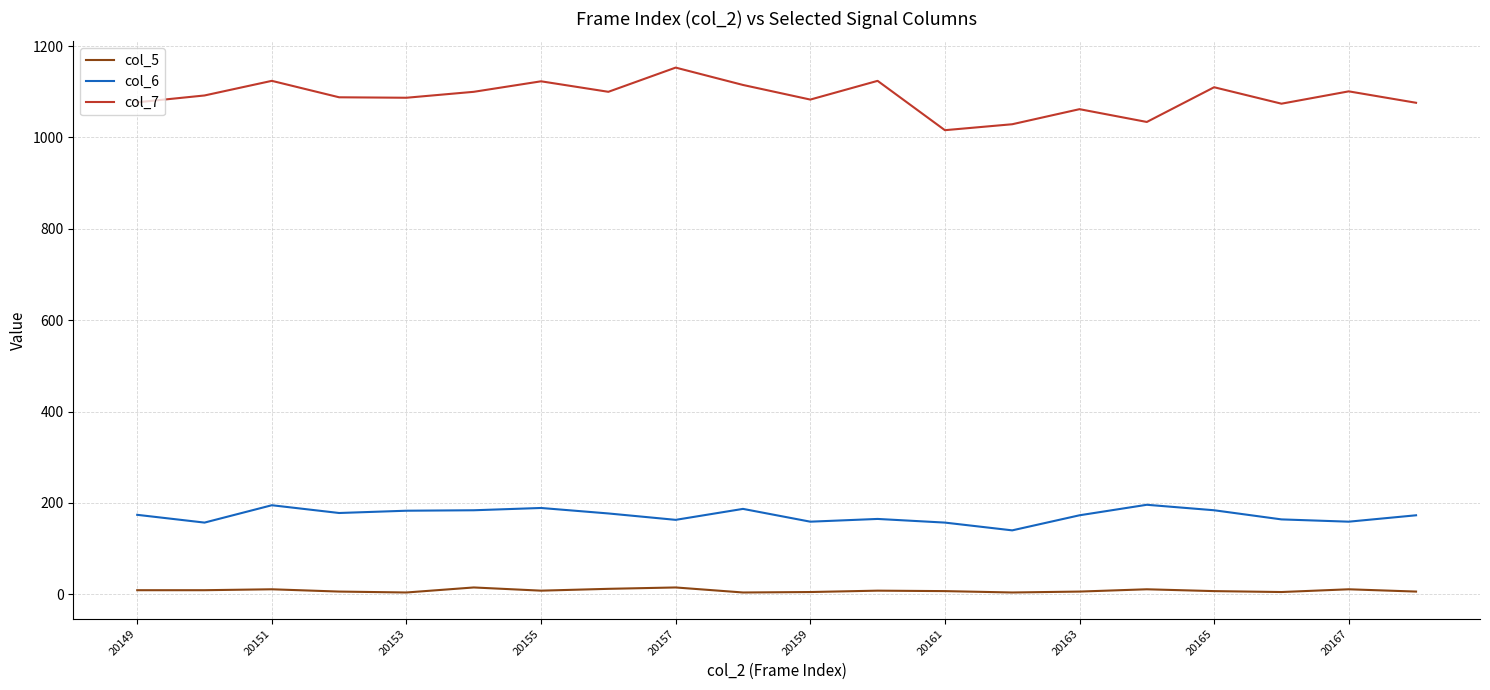

Which series has the largest range (max minus min)?

col_7